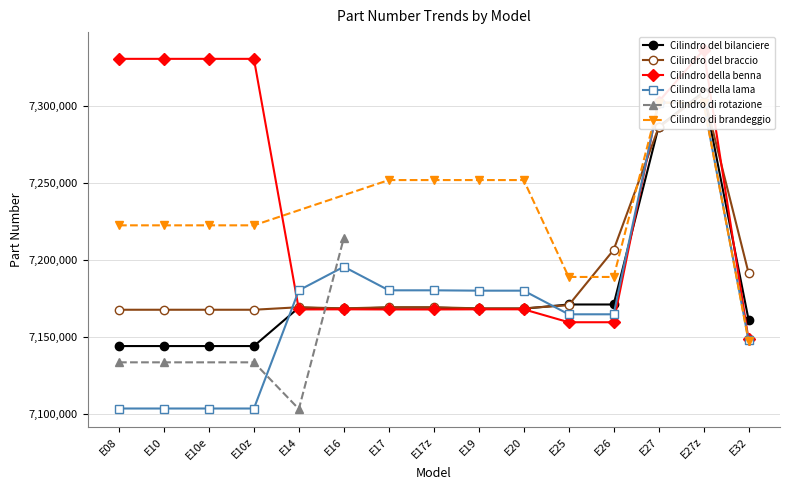

True or false: Cilindro del bilanciere has a value of 7286654 at E27.

True